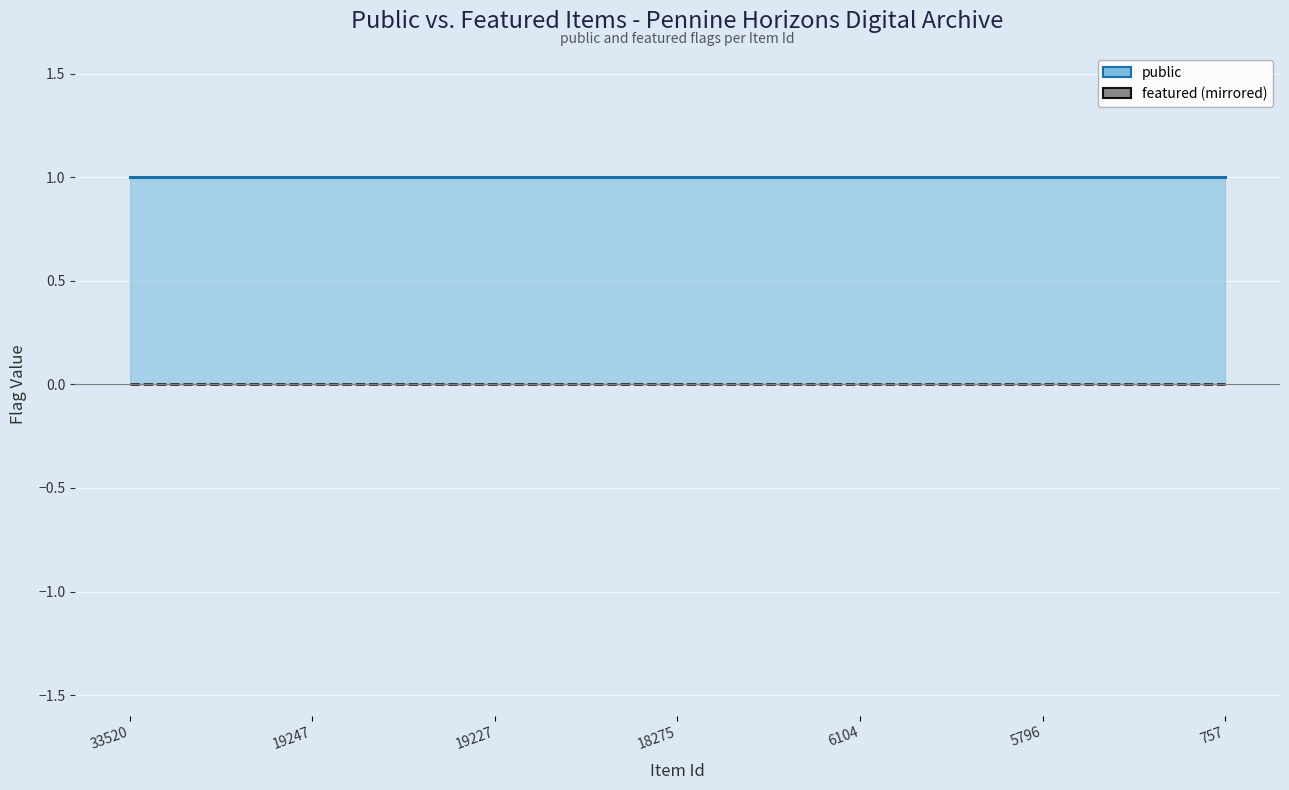

Is the value of featured at 18275 greater than the value of public at 757?

No